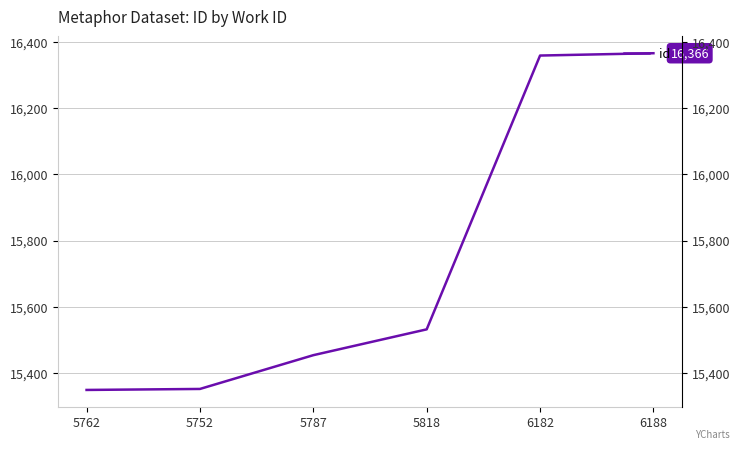

How many data points are above 15532?

2